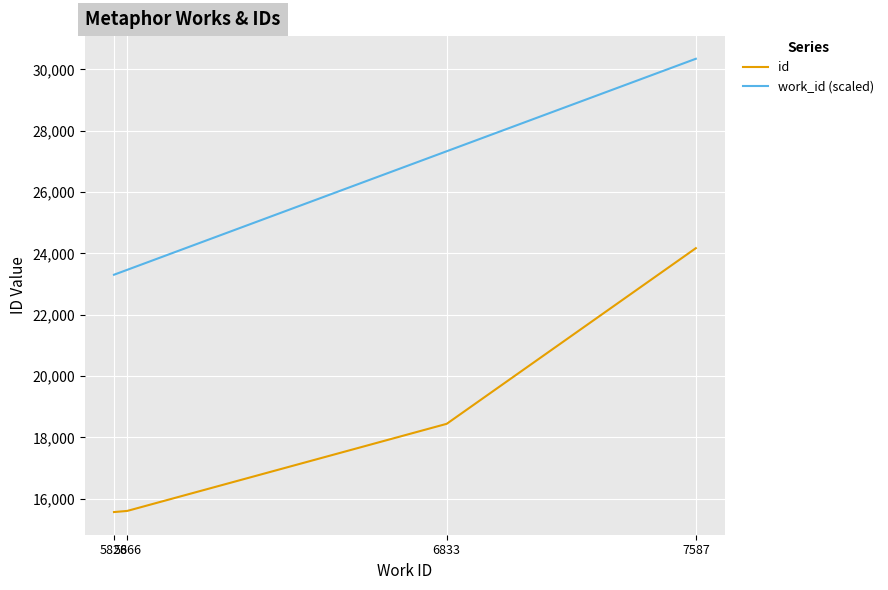

Does the chart have visible grid lines?

Yes